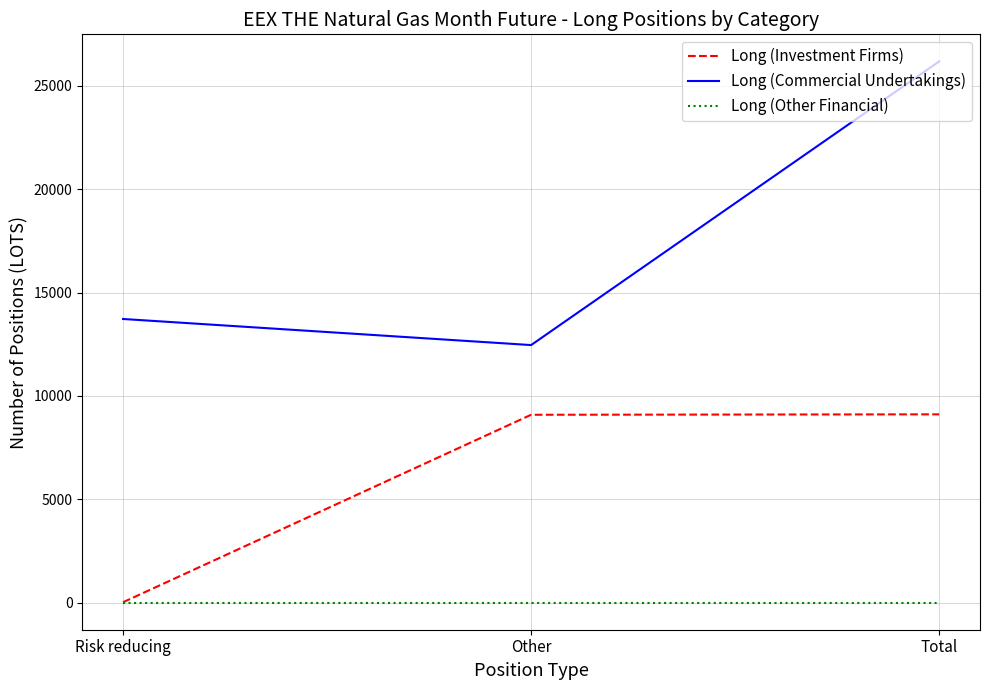

At which label does Long (Commercial Undertakings) reach its minimum?

Other